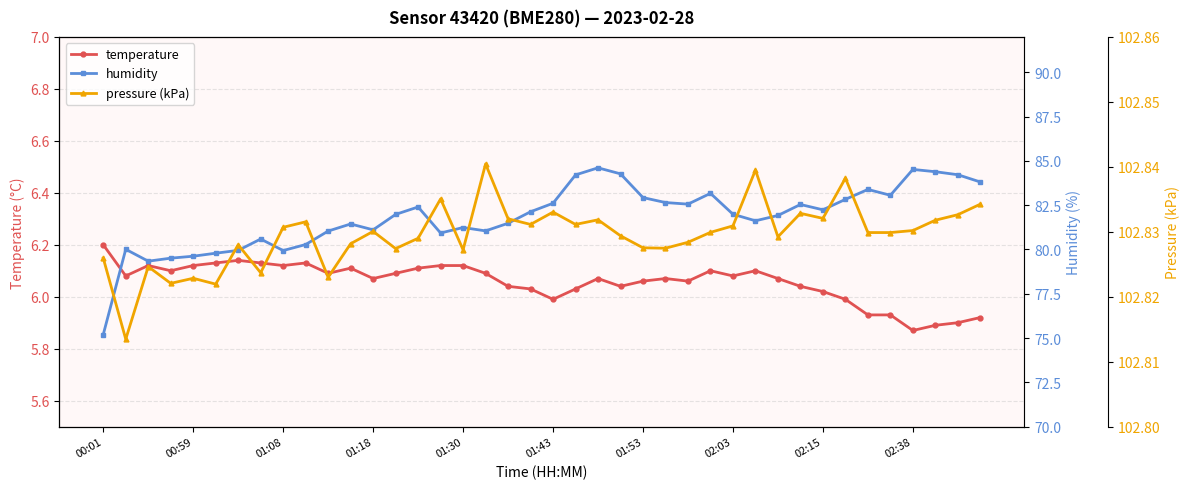

True or false: temperature has more than 0 points higher than both neighbors.

True